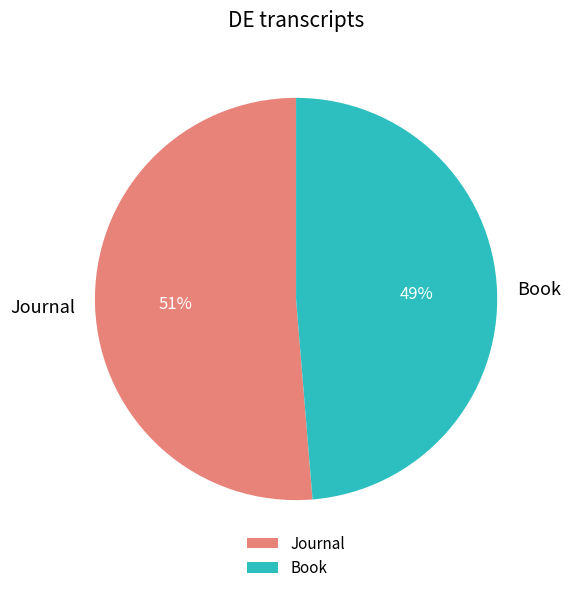

Do Journal and Book together represent more than half of the pie?

Yes